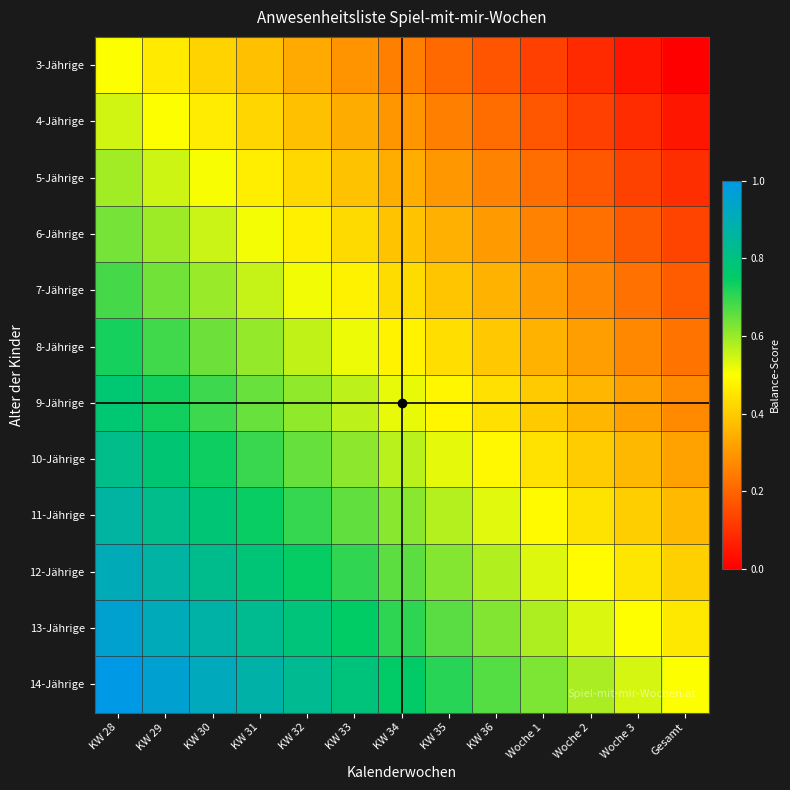

Reading left to right, list all the values displayed in this chart.

3-Jährige: KW 28=0.5	KW 29=0.5	KW 30=0.4	KW 31=0.4	KW 32=0.3	KW 33=0.3	KW 34=0.2	KW 35=0.2	KW 36=0.2	Woche 1=0.1	Woche 2=0.1	Woche 3=0.0	Gesamt=0.0
4-Jährige: KW 28=0.5	KW 29=0.5	KW 30=0.5	KW 31=0.4	KW 32=0.4	KW 33=0.3	KW 34=0.3	KW 35=0.3	KW 36=0.2	Woche 1=0.2	Woche 2=0.1	Woche 3=0.1	Gesamt=0.0
5-Jährige: KW 28=0.6	KW 29=0.5	KW 30=0.5	KW 31=0.5	KW 32=0.4	KW 33=0.4	KW 34=0.3	KW 35=0.3	KW 36=0.3	Woche 1=0.2	Woche 2=0.2	Woche 3=0.1	Gesamt=0.1
6-Jährige: KW 28=0.6	KW 29=0.6	KW 30=0.6	KW 31=0.5	KW 32=0.5	KW 33=0.4	KW 34=0.4	KW 35=0.3	KW 36=0.3	Woche 1=0.3	Woche 2=0.2	Woche 3=0.2	Gesamt=0.1
7-Jährige: KW 28=0.7	KW 29=0.6	KW 30=0.6	KW 31=0.6	KW 32=0.5	KW 33=0.5	KW 34=0.4	KW 35=0.4	KW 36=0.3	Woche 1=0.3	Woche 2=0.3	Woche 3=0.2	Gesamt=0.2
8-Jährige: KW 28=0.7	KW 29=0.7	KW 30=0.6	KW 31=0.6	KW 32=0.6	KW 33=0.5	KW 34=0.5	KW 35=0.4	KW 36=0.4	Woche 1=0.4	Woche 2=0.3	Woche 3=0.3	Gesamt=0.2
9-Jährige: KW 28=0.8	KW 29=0.7	KW 30=0.7	KW 31=0.6	KW 32=0.6	KW 33=0.6	KW 34=0.5	KW 35=0.5	KW 36=0.4	Woche 1=0.4	Woche 2=0.4	Woche 3=0.3	Gesamt=0.3
10-Jährige: KW 28=0.8	KW 29=0.8	KW 30=0.7	KW 31=0.7	KW 32=0.7	KW 33=0.6	KW 34=0.6	KW 35=0.5	KW 36=0.5	Woche 1=0.4	Woche 2=0.4	Woche 3=0.4	Gesamt=0.3
11-Jährige: KW 28=0.9	KW 29=0.8	KW 30=0.8	KW 31=0.7	KW 32=0.7	KW 33=0.7	KW 34=0.6	KW 35=0.6	KW 36=0.5	Woche 1=0.5	Woche 2=0.4	Woche 3=0.4	Gesamt=0.4
12-Jährige: KW 28=0.9	KW 29=0.9	KW 30=0.8	KW 31=0.8	KW 32=0.7	KW 33=0.7	KW 34=0.7	KW 35=0.6	KW 36=0.6	Woche 1=0.5	Woche 2=0.5	Woche 3=0.5	Gesamt=0.4
13-Jährige: KW 28=1.0	KW 29=0.9	KW 30=0.9	KW 31=0.8	KW 32=0.8	KW 33=0.7	KW 34=0.7	KW 35=0.7	KW 36=0.6	Woche 1=0.6	Woche 2=0.5	Woche 3=0.5	Gesamt=0.5
14-Jährige: KW 28=1.0	KW 29=1.0	KW 30=0.9	KW 31=0.9	KW 32=0.8	KW 33=0.8	KW 34=0.8	KW 35=0.7	KW 36=0.7	Woche 1=0.6	Woche 2=0.6	Woche 3=0.5	Gesamt=0.5